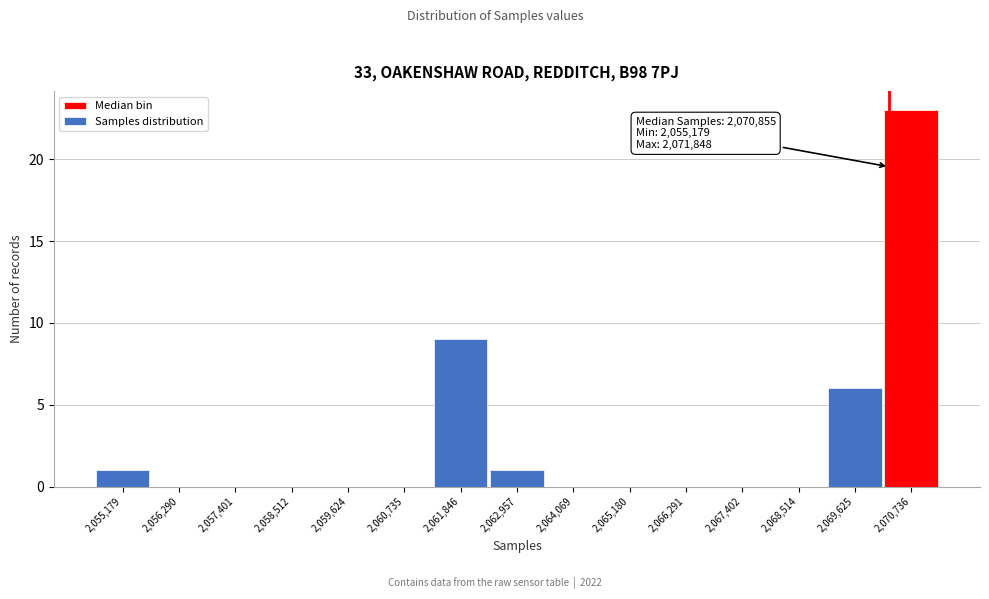

Reading left to right, extract all data points from this chart.

2,055,179=1	2,056,290=0	2,057,401=0	2,058,512=0	2,059,624=0	2,060,735=0	2,061,846=9	2,062,957=1	2,064,069=0	2,065,180=0	2,066,291=0	2,067,402=0	2,068,514=0	2,069,625=6	2,070,736=23